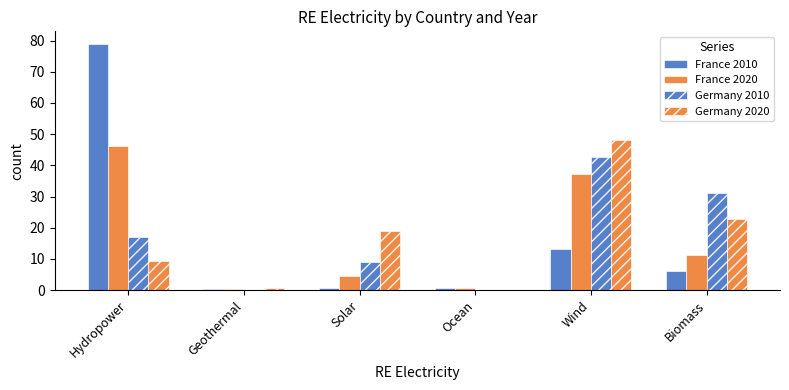

Rank the categories by Germany 2020 value from highest to lowest.

Wind, Biomass, Solar, Hydropower, Geothermal, Ocean